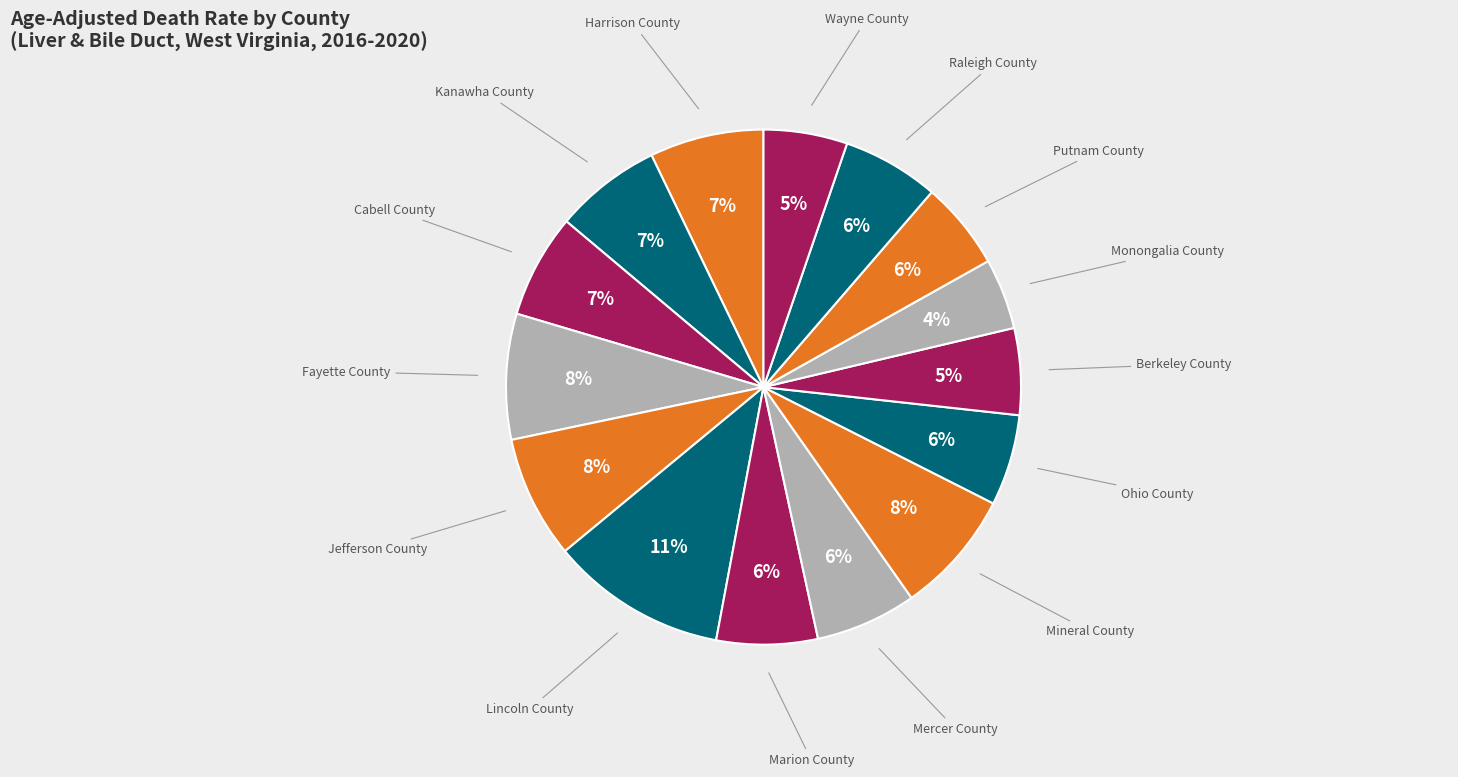

Is there a majority slice in this chart?

No